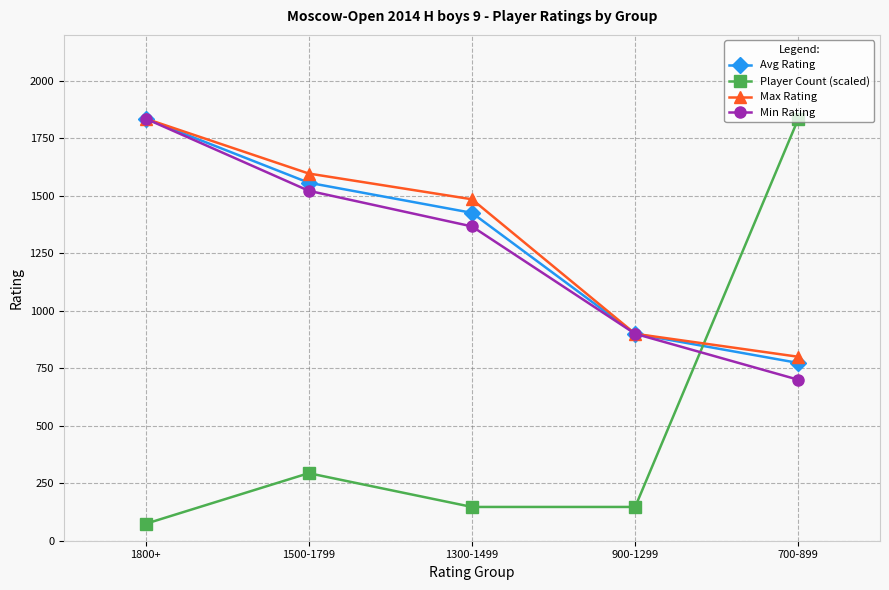

Which category has the lowest value in the Min Rating series?

700-899